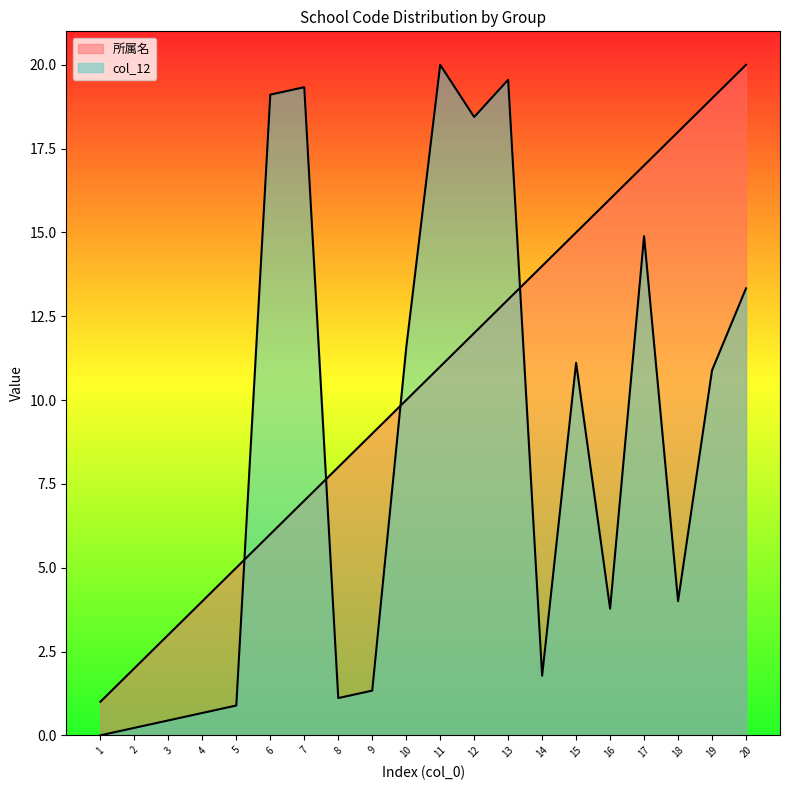

What is the value of the col_12 point at the 11th from the left?

20.0